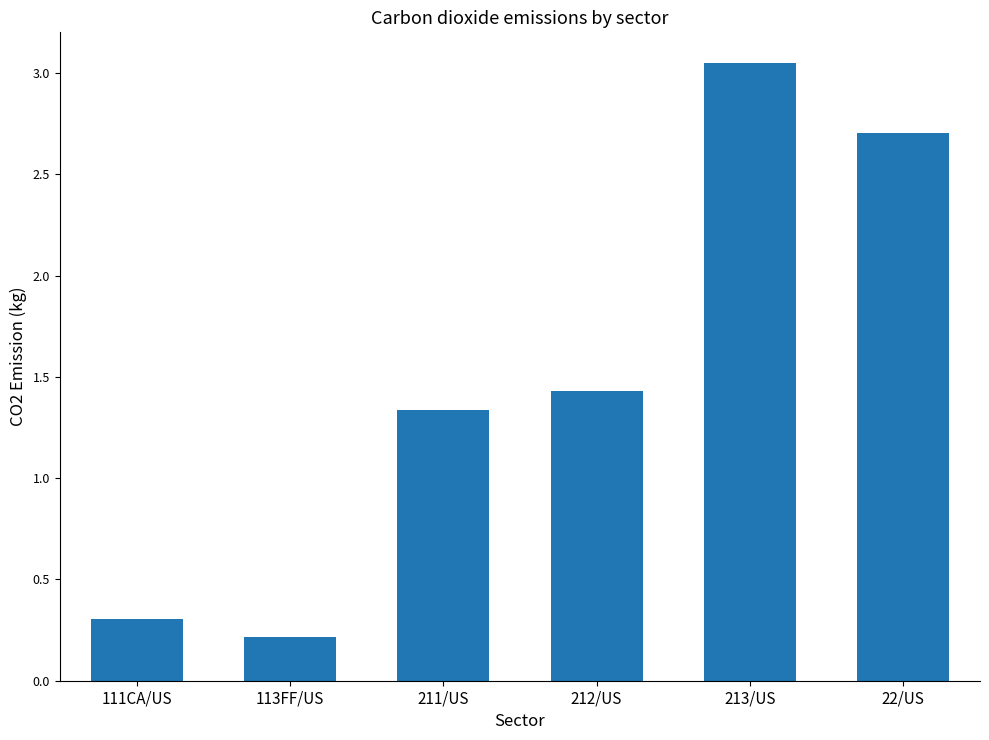

At which label is the value closest to 1?

211/US